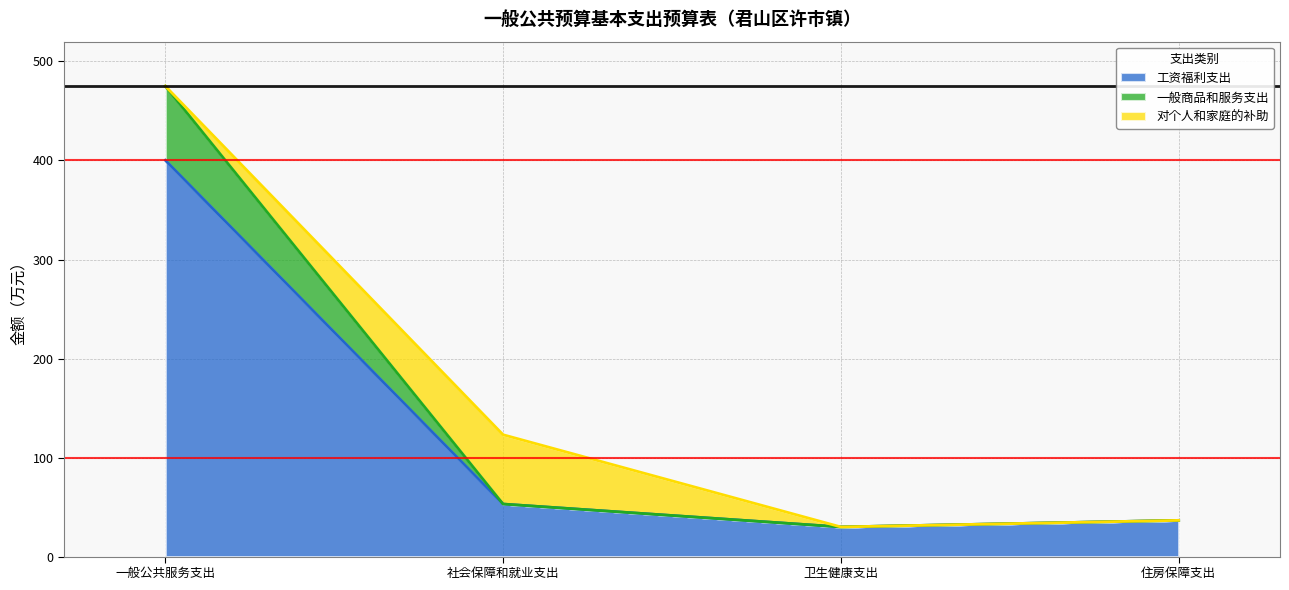

What is the label of the 3rd point from the left?

卫生健康支出